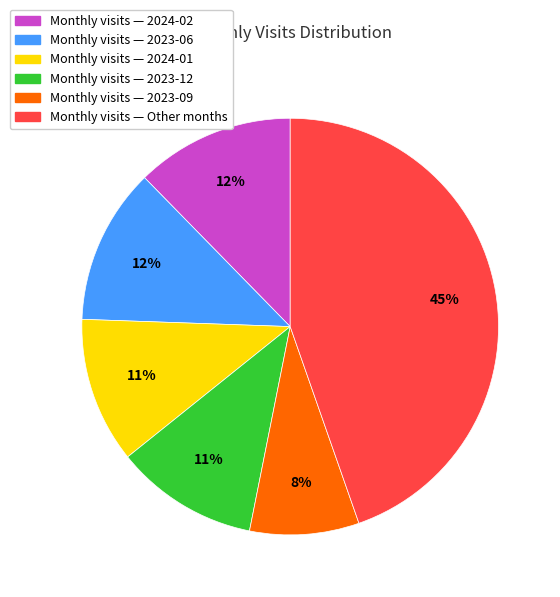

Approximately how many times larger is the value at Monthly visits — 2024-01 compared to Monthly visits — 2023-06?

0.9